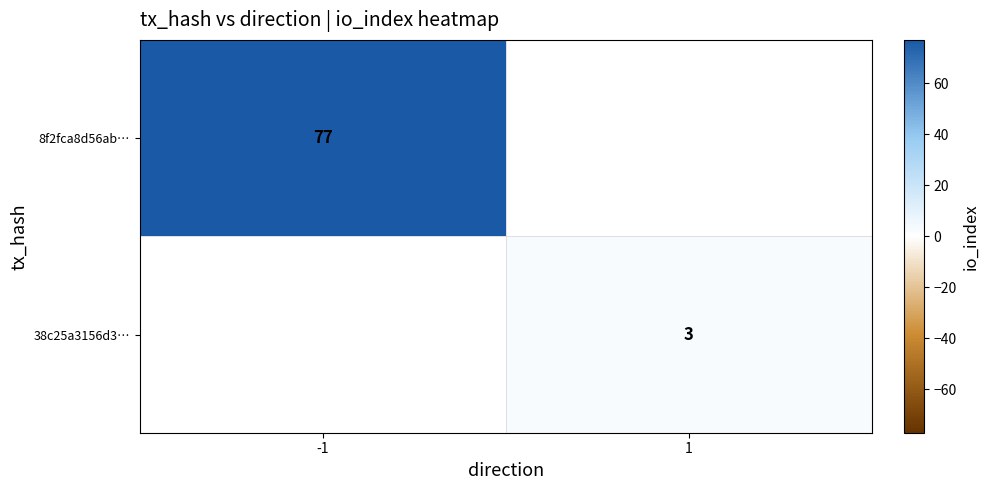

The value of 38c25a3156d3… at 1 is 3. True or false?

True